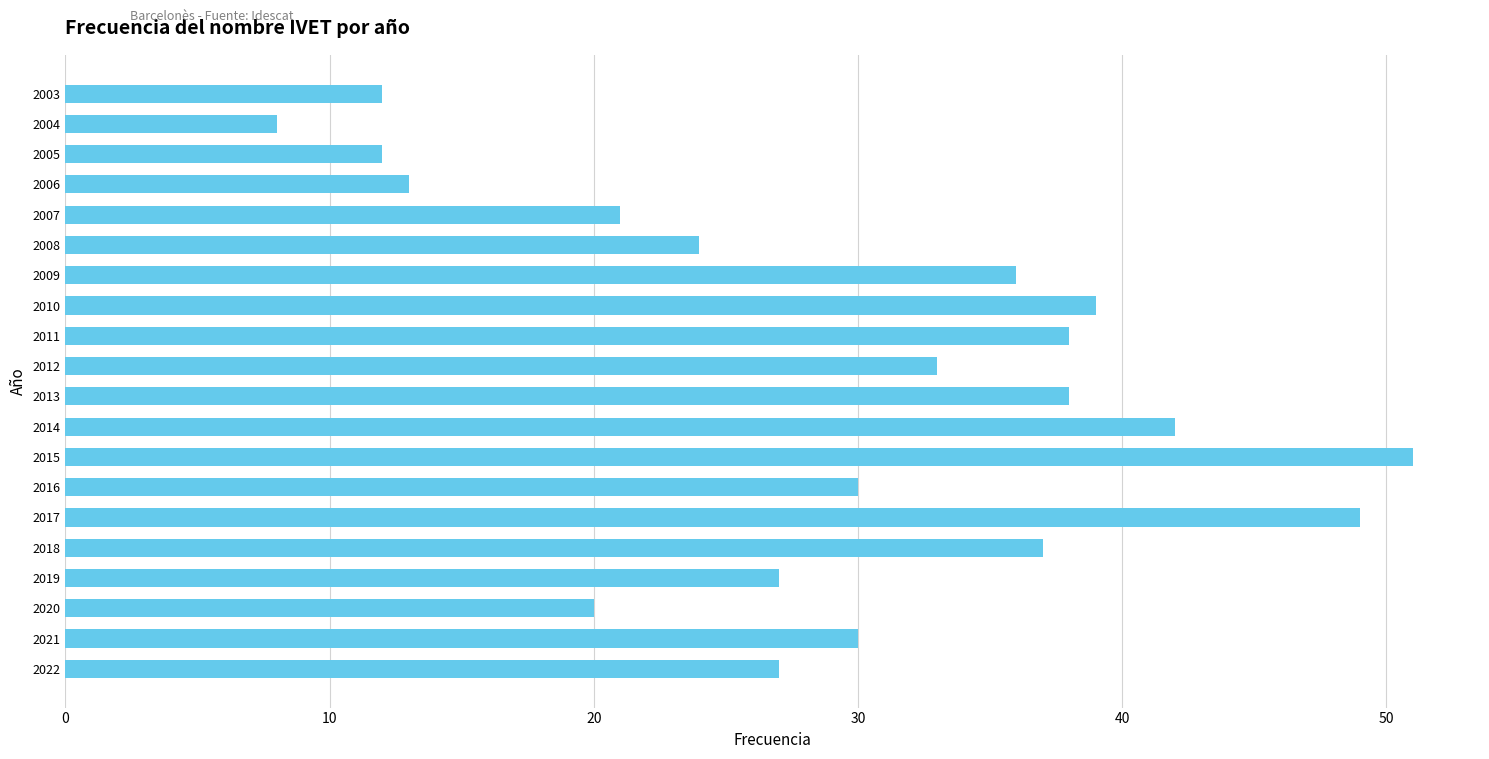

What is the approximate value at 2021, to the nearest 5?

30